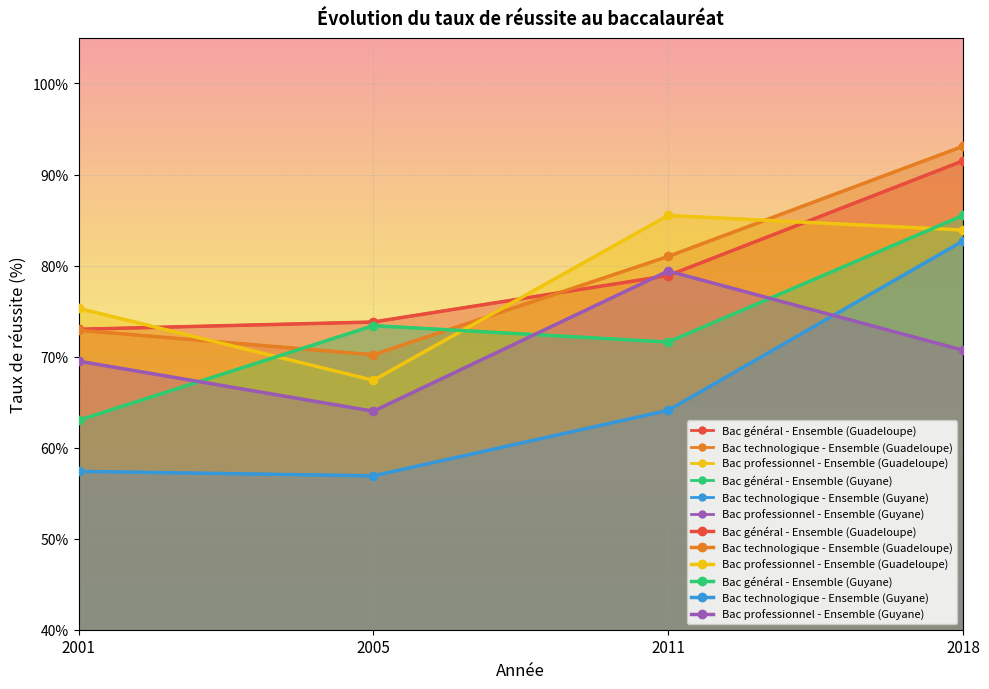

What is the difference between the Bac technologique - Ensemble (Guyane) values at 2001 and 2011?

6.7